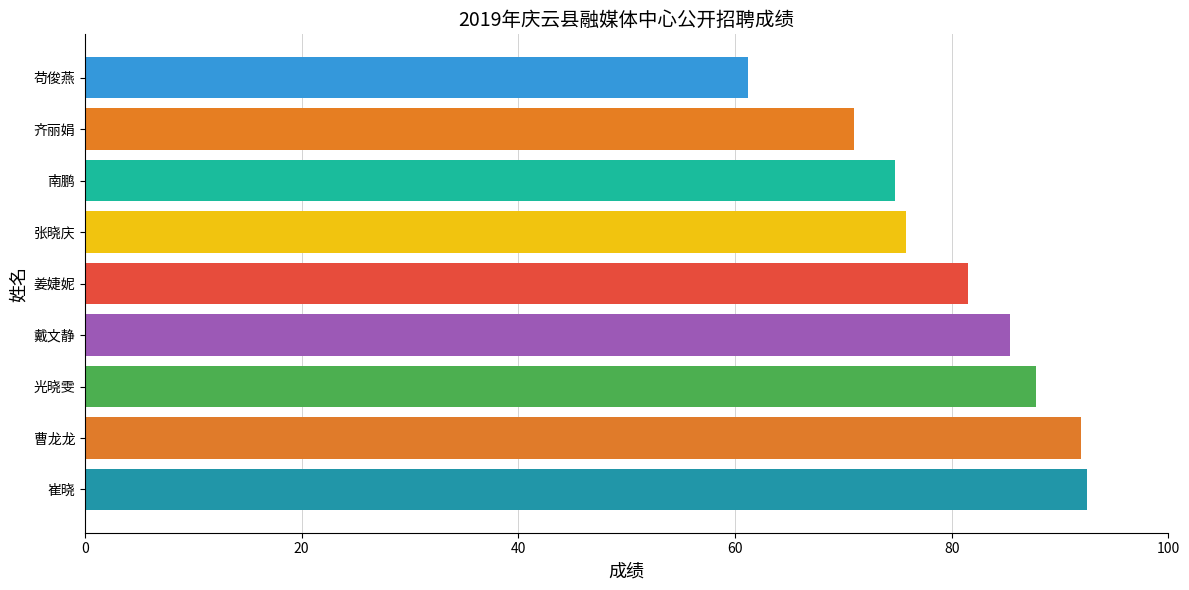

At which category does the chart reach its minimum across all series?

苟俊燕